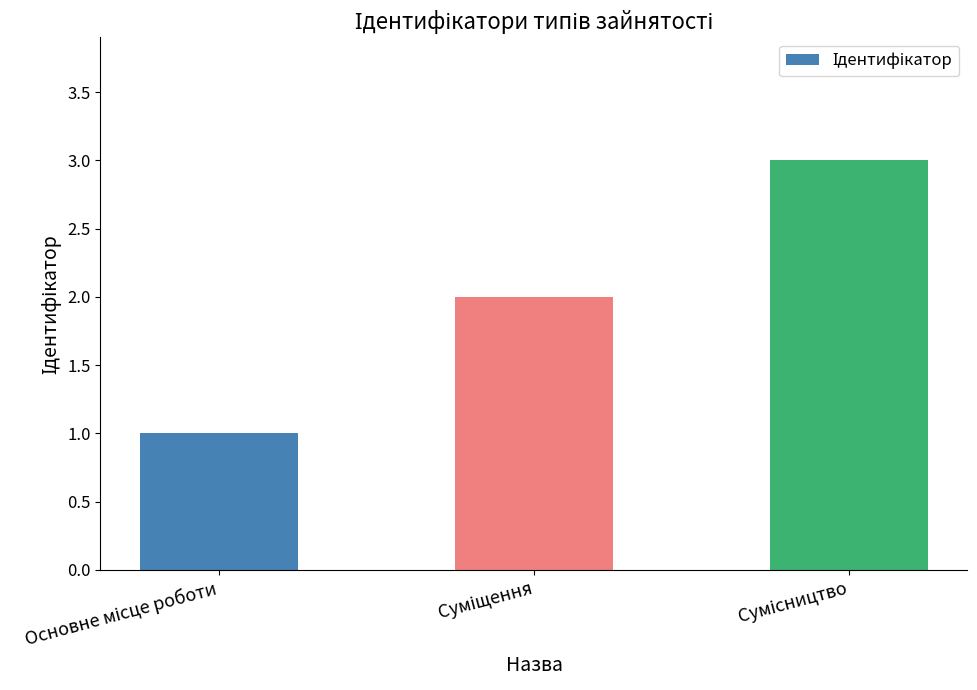

What is the greatest value displayed?

3